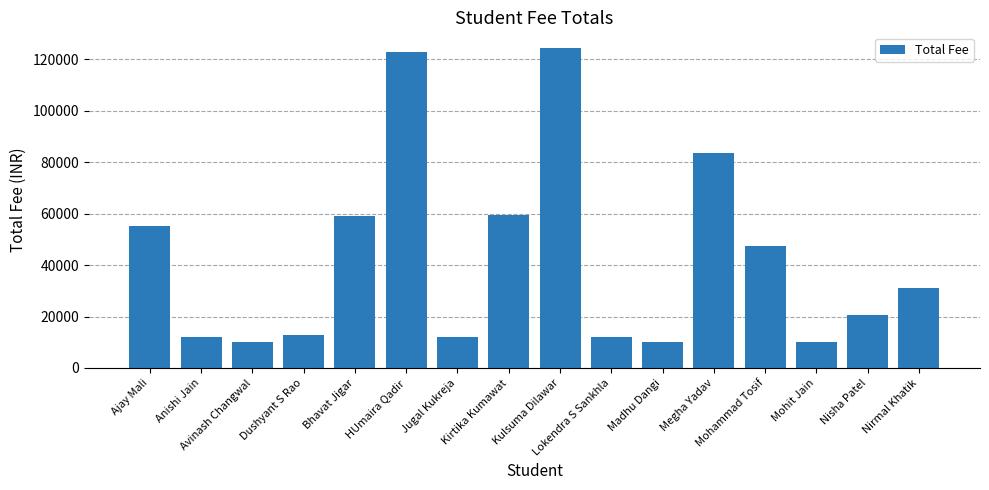

What is the minimum value shown in the chart?

10000